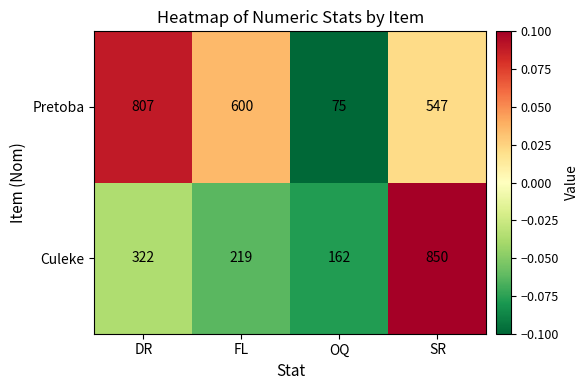

Is it true that Culeke equals 111 at OQ?

False